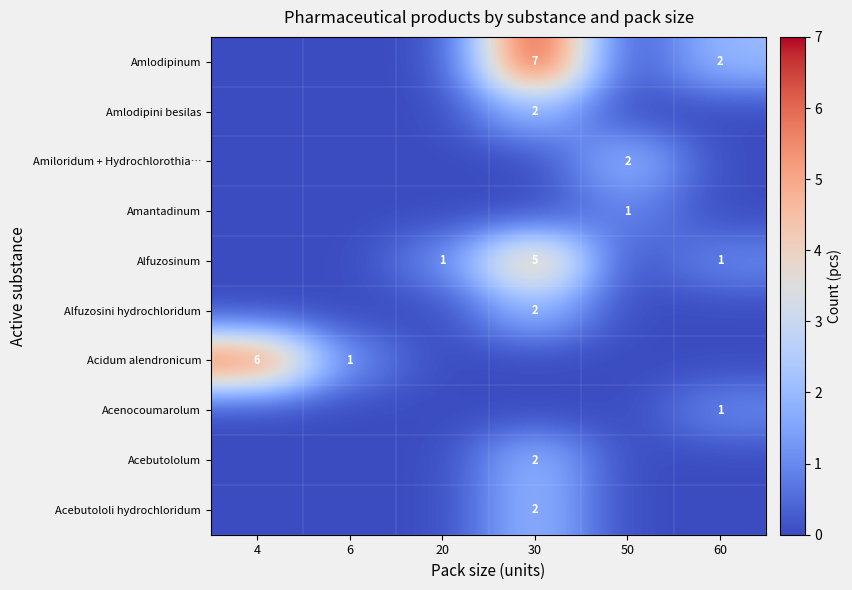

What is the difference between the highest and lowest values at 60?

2